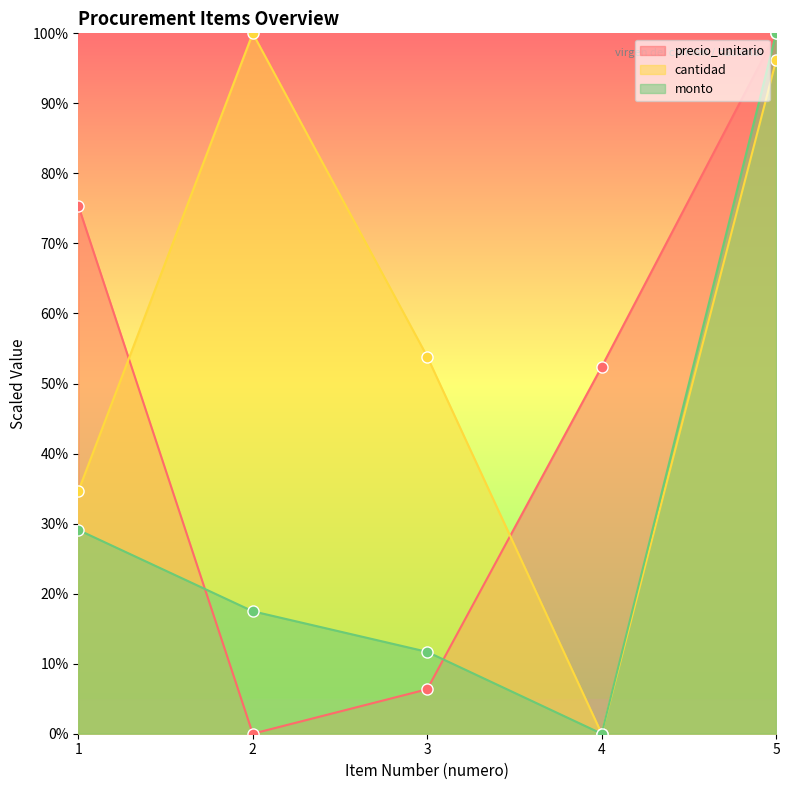

At which label is cantidad closest to 50?

3